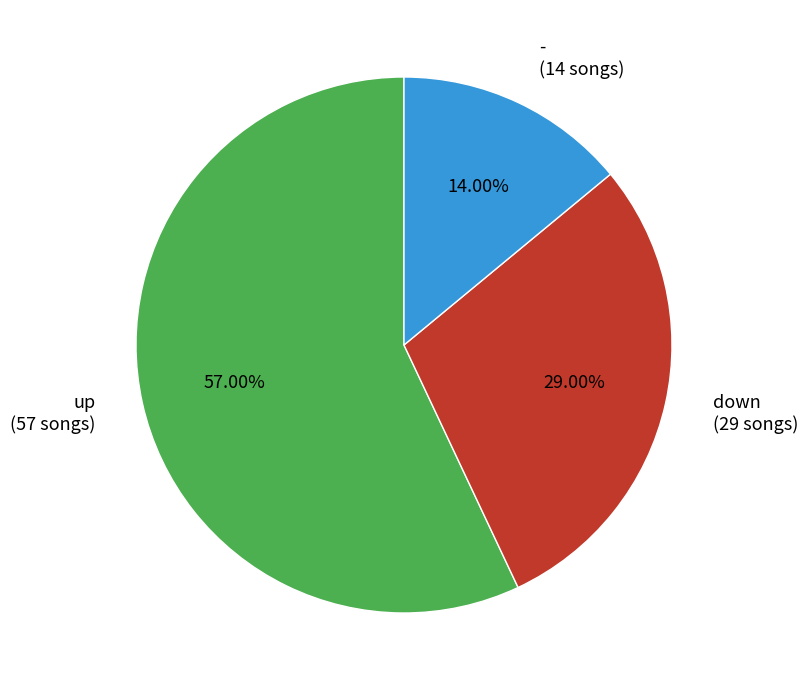

To the nearest percent, what is the combined percentage of down and -?

43%